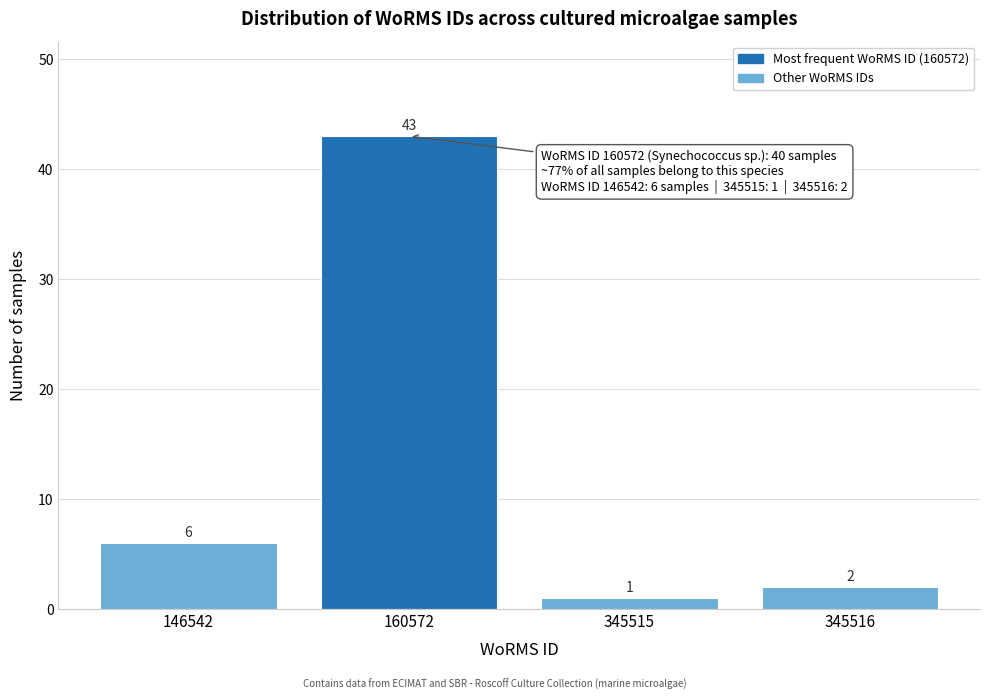

Reading left to right, extract all data points from this chart.

6	43	1	2